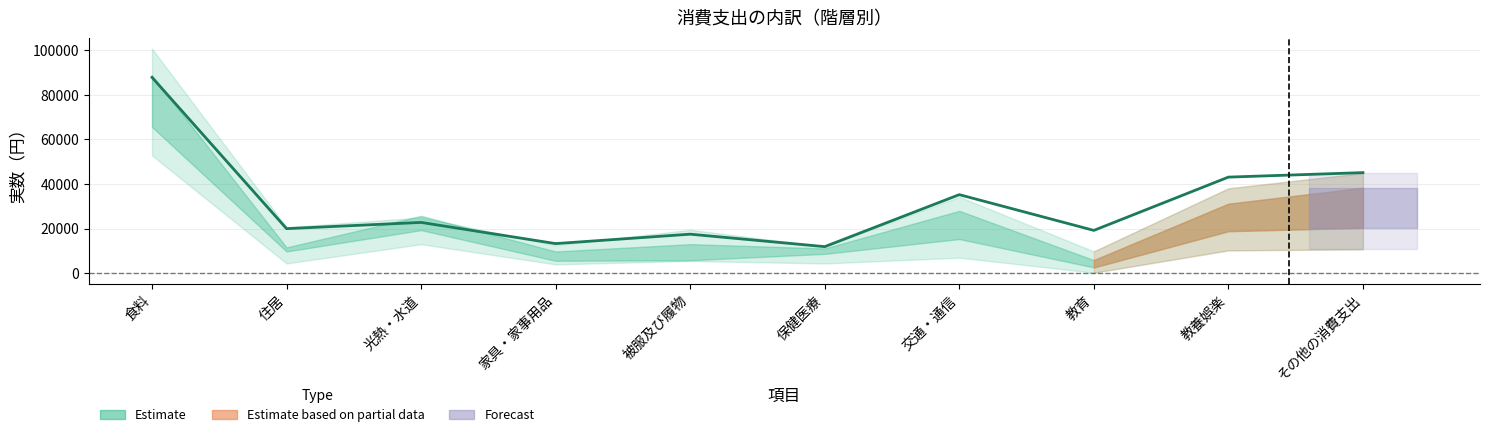

What is the label of the 5th point from the left?

被服及び履物